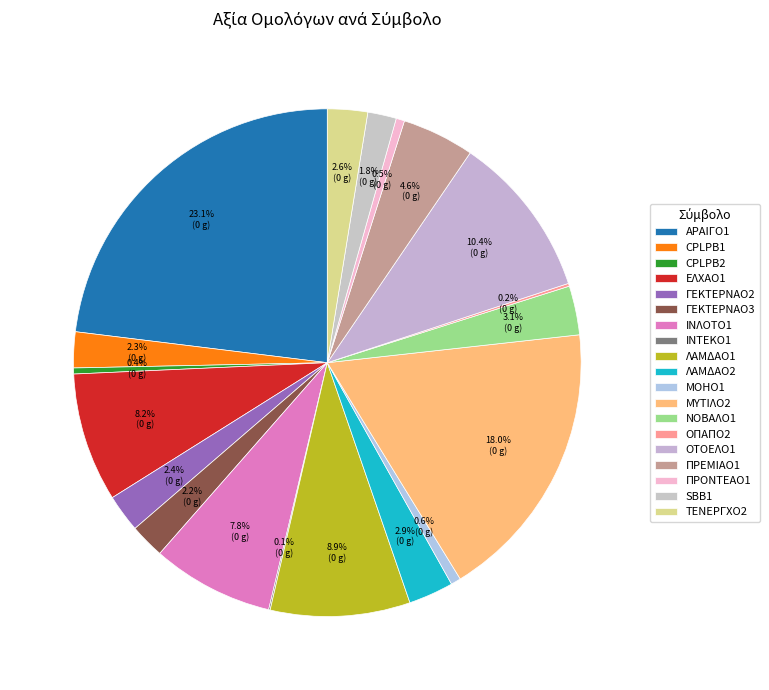

Does ΓΕΚΤΕΡΝΑΟ3 account for over 50% of the chart?

No